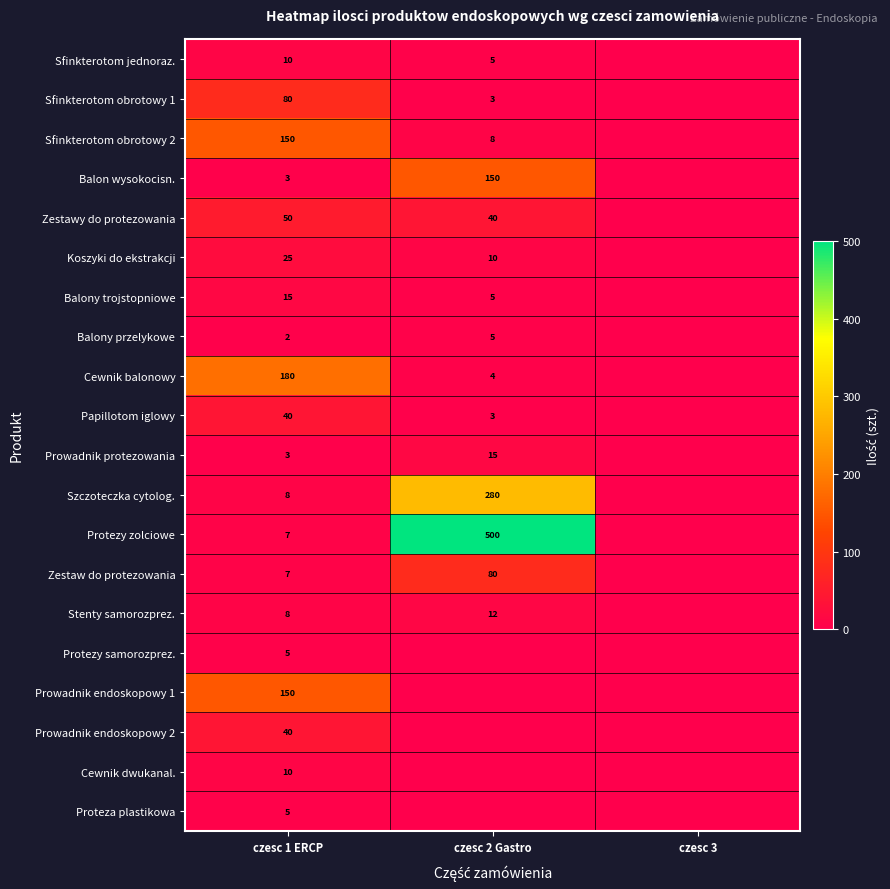

At which category is the sum across all series the highest?

czesc 2 Gastro